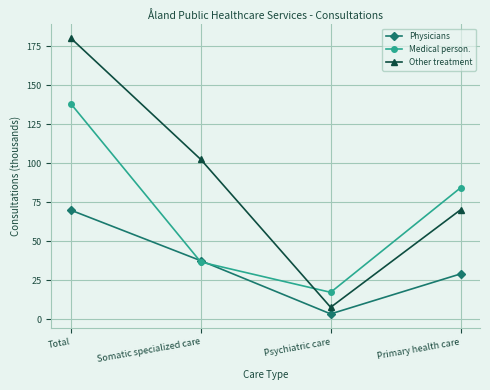

In Other treatment, how many points are lower than both neighbors (excluding endpoints)?

1